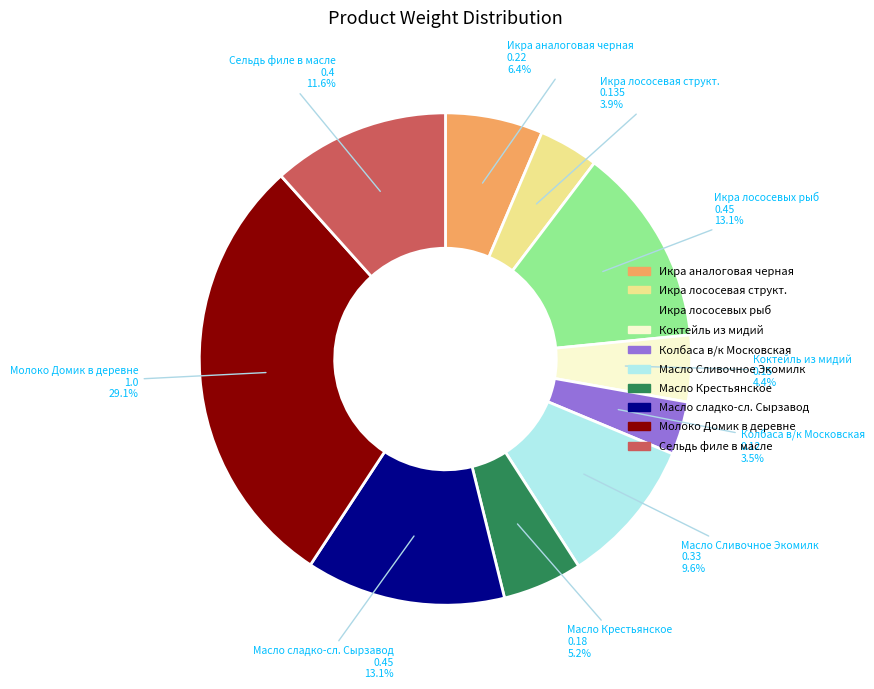

Is there any slice that represents more than half of the pie?

No